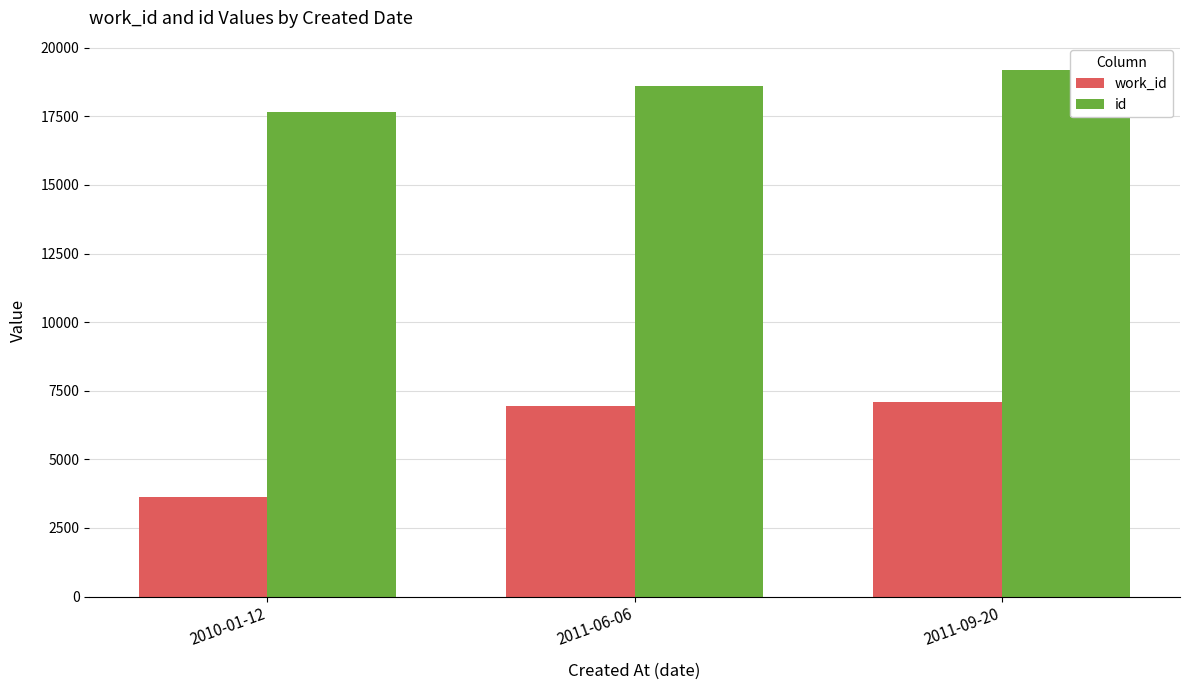

Is the value of work_id at 2011-09-20 greater than the value of id at 2011-06-06?

No